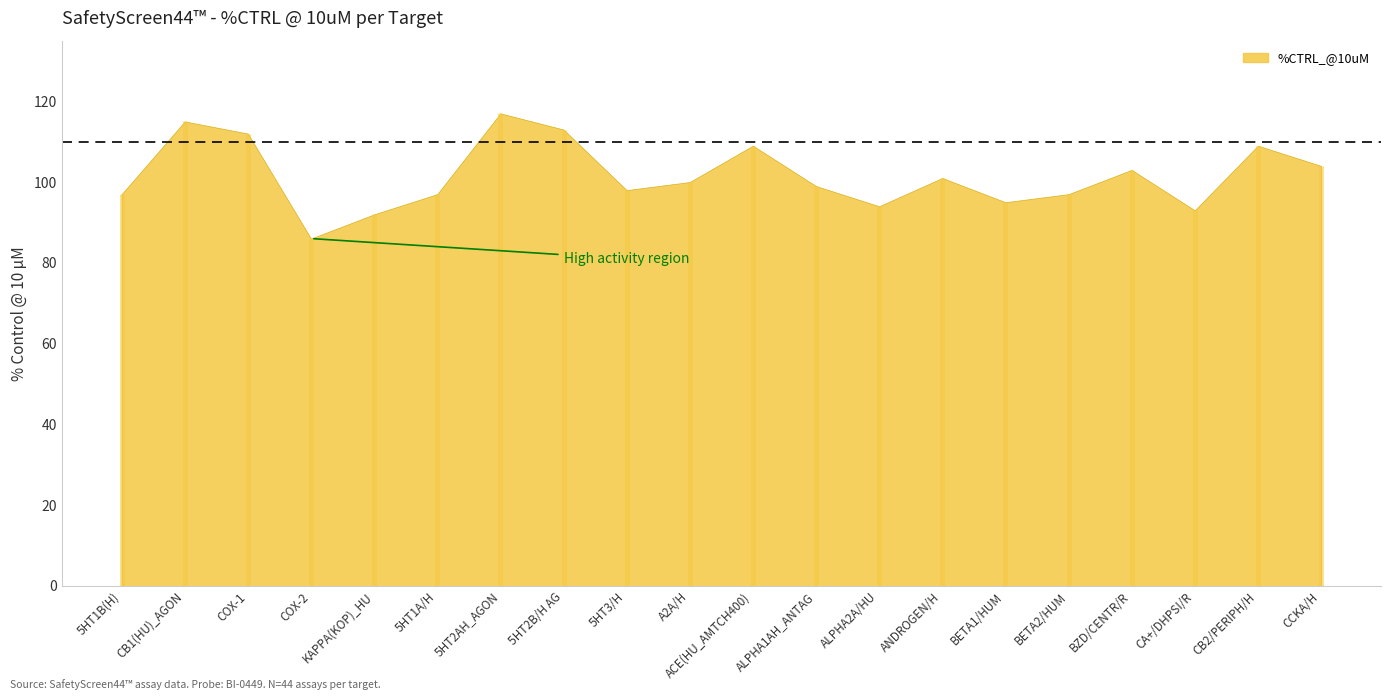

What is the label of the 15th point from the left?

BETA1/HUM